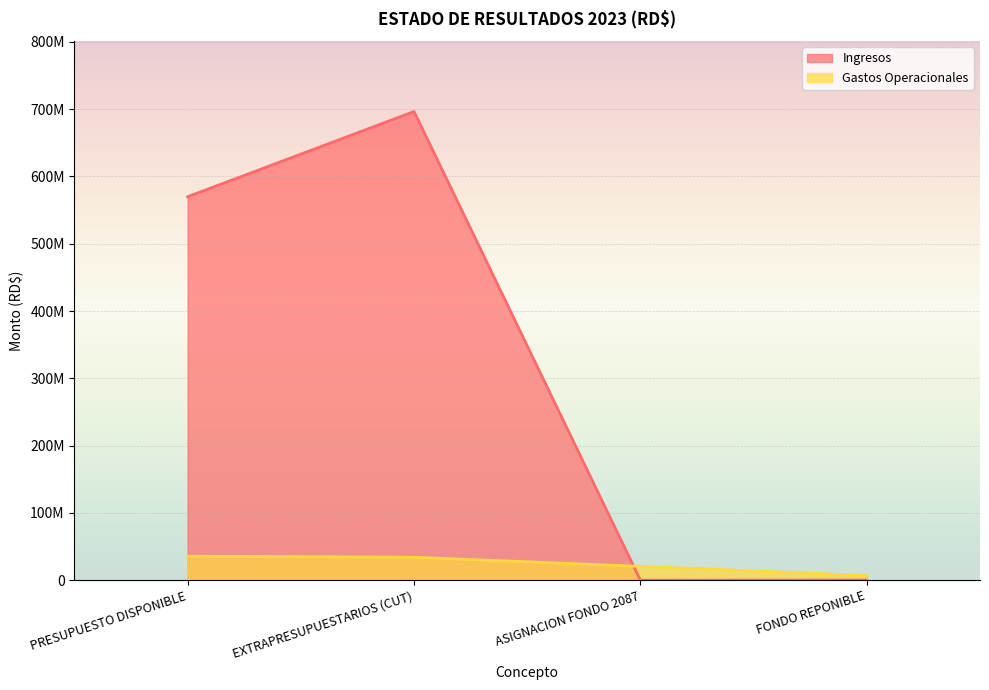

Which series has the largest range (max minus min)?

Ingresos